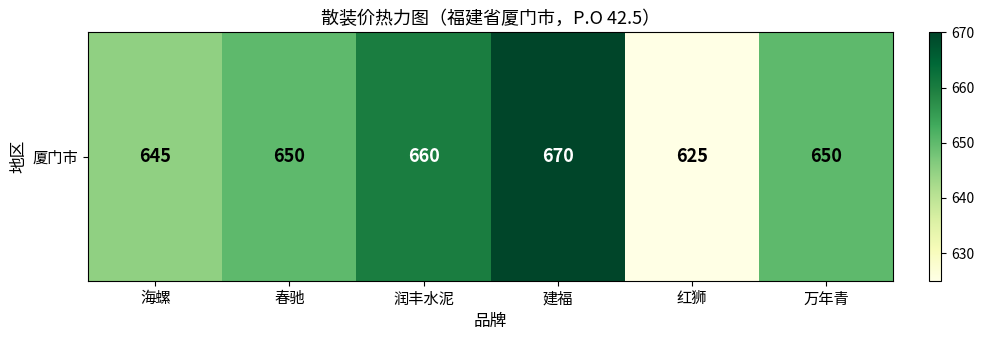

What value does the data have at 万年青?

650